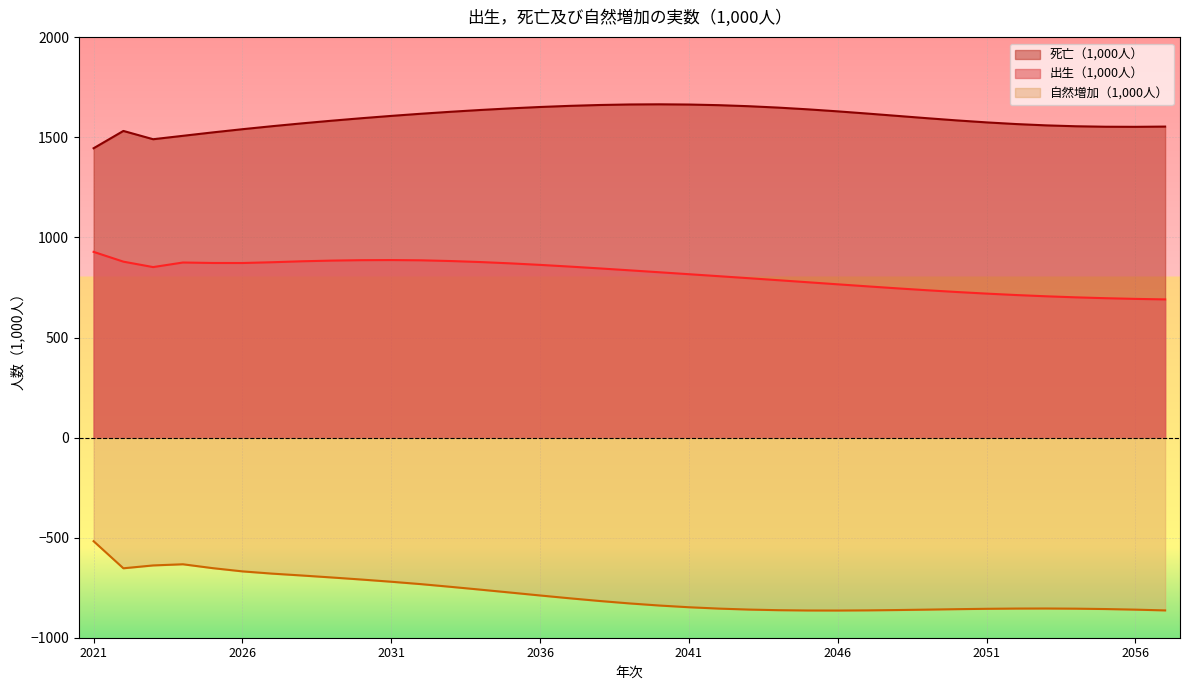

At which category does 自然増加（1,000人） reach its first local peak?

2024